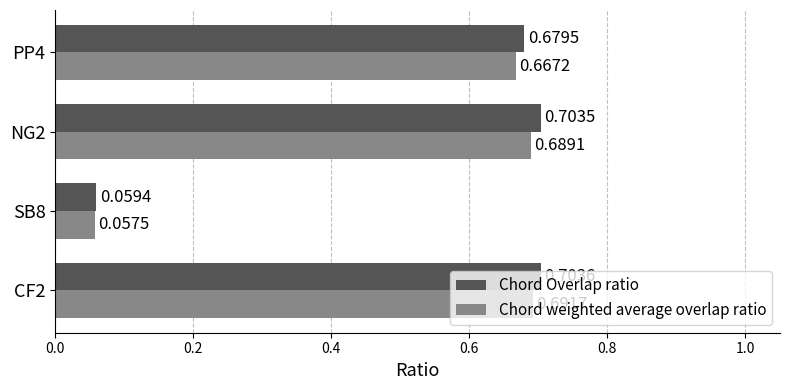

Which category has the lowest value across all series?

SB8